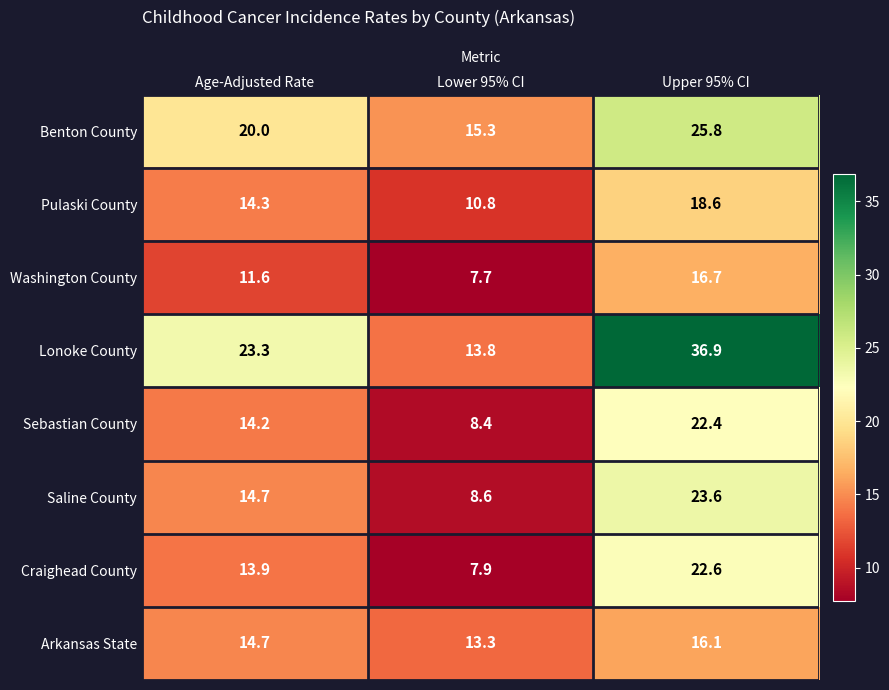

What is the smallest value displayed?

7.7